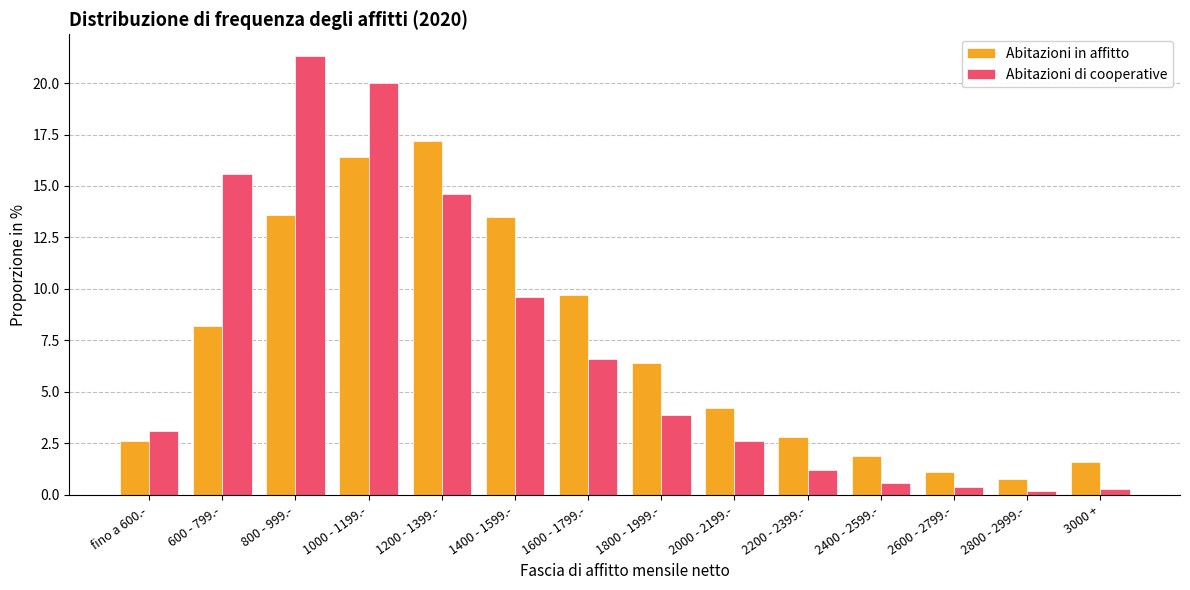

What is the label of the 9th bar from the left?

2000 - 2199.-